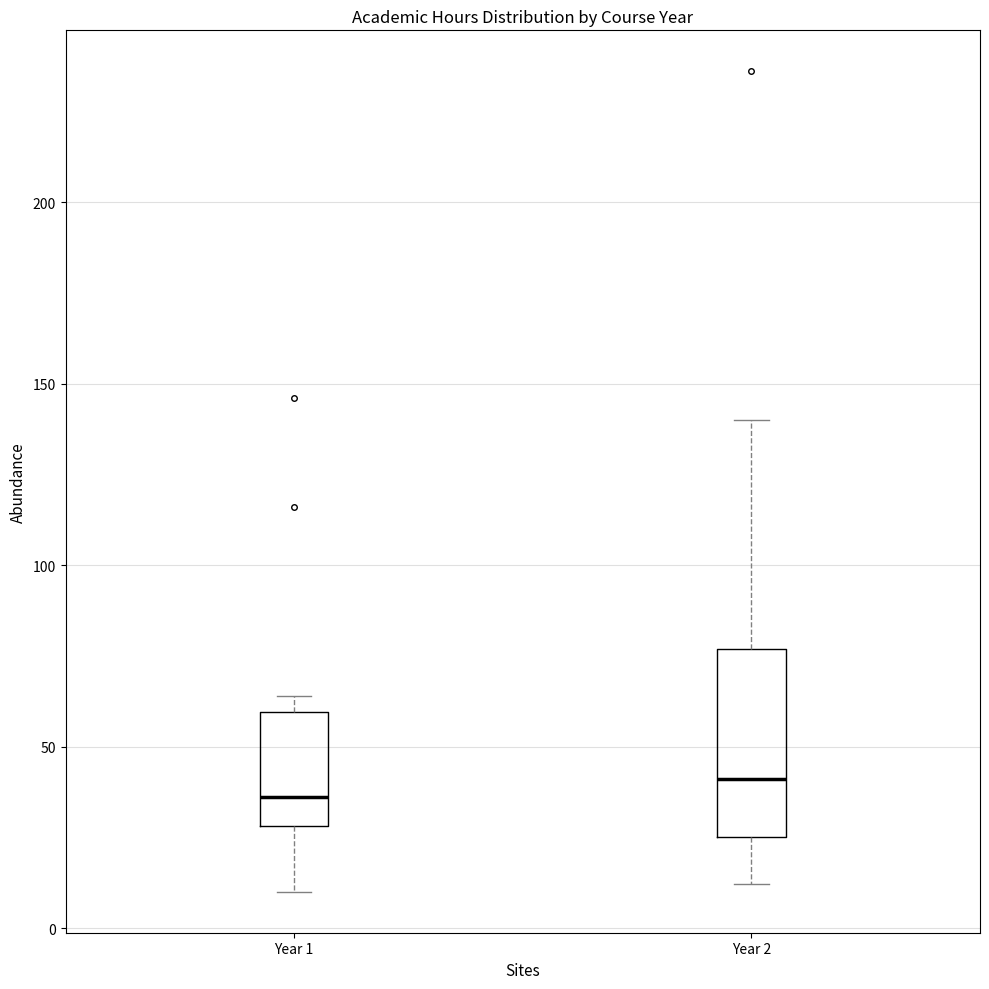

Where does the upper whisker of the box for Year 2 end on the y-axis? The values are not printed on the chart, so give them approximately, as read against the axis.

140